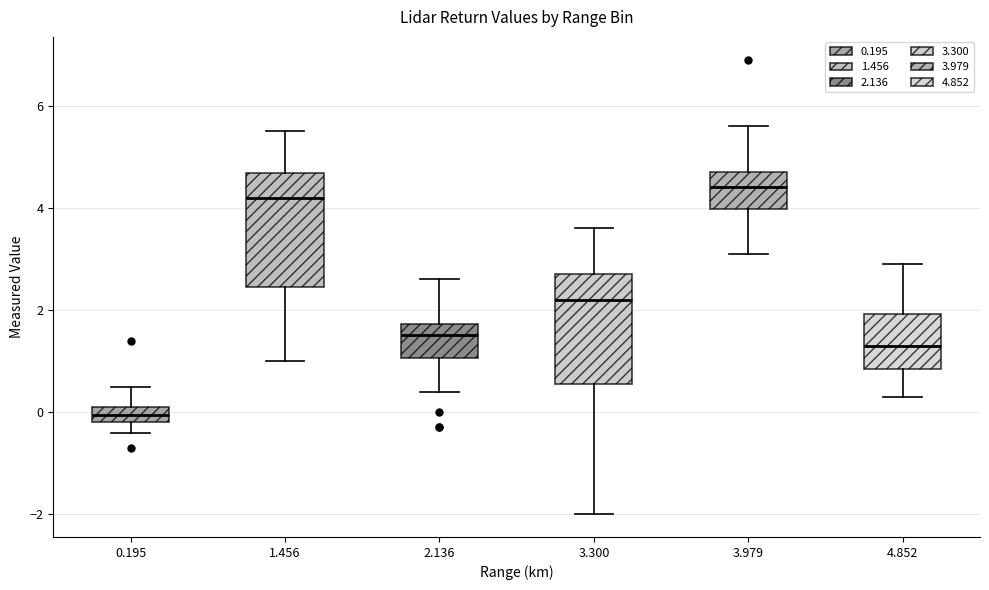

Where is the lower edge of the box at x = 0.195 on the y-axis? The values are not printed on the chart, so give them approximately, as read against the axis.

-0.2